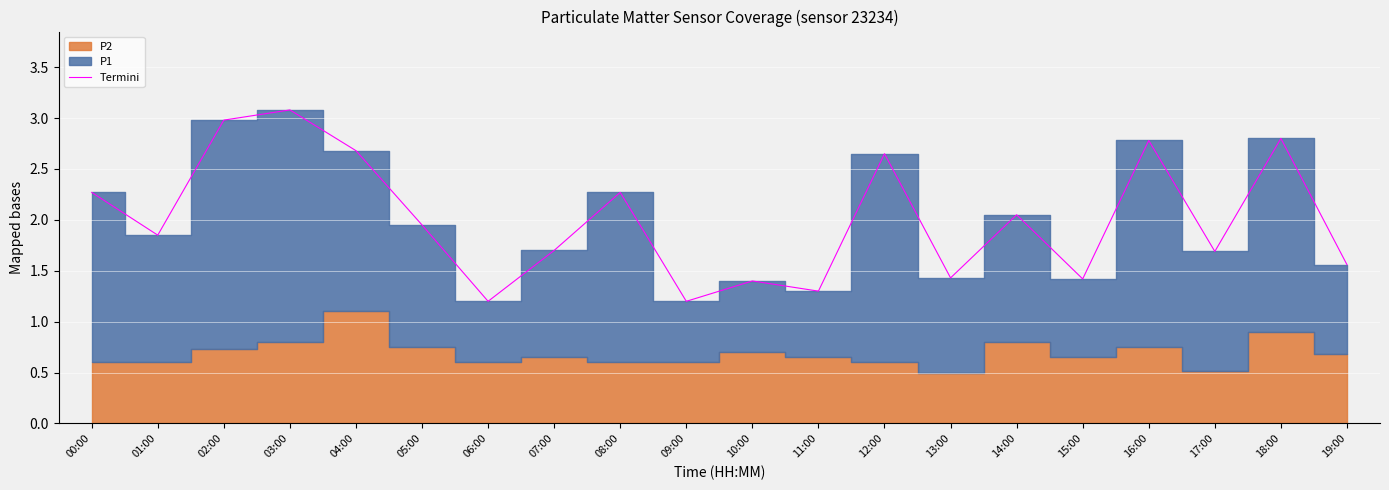

What is the label of the 7th point from the right?

13:00